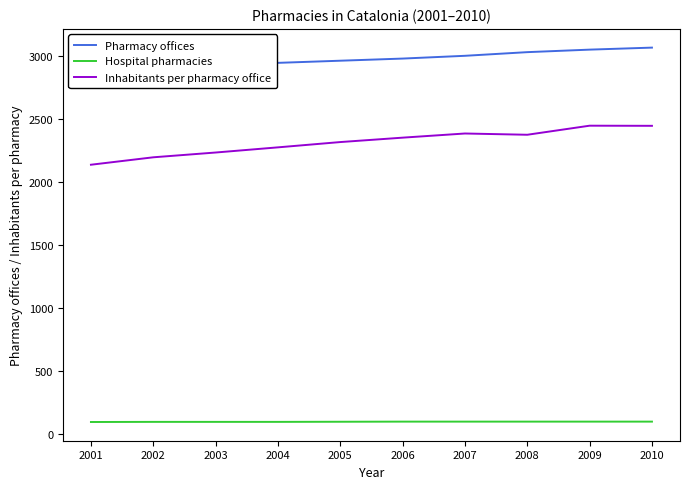

True or false: Inhabitants per pharmacy office has a value of 2448 at 2010.

True